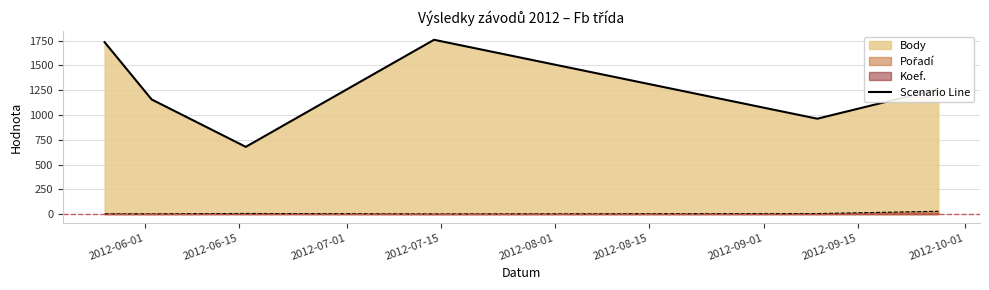

True or false: Pořadí has a value of 49 at 2012-09-27.

False